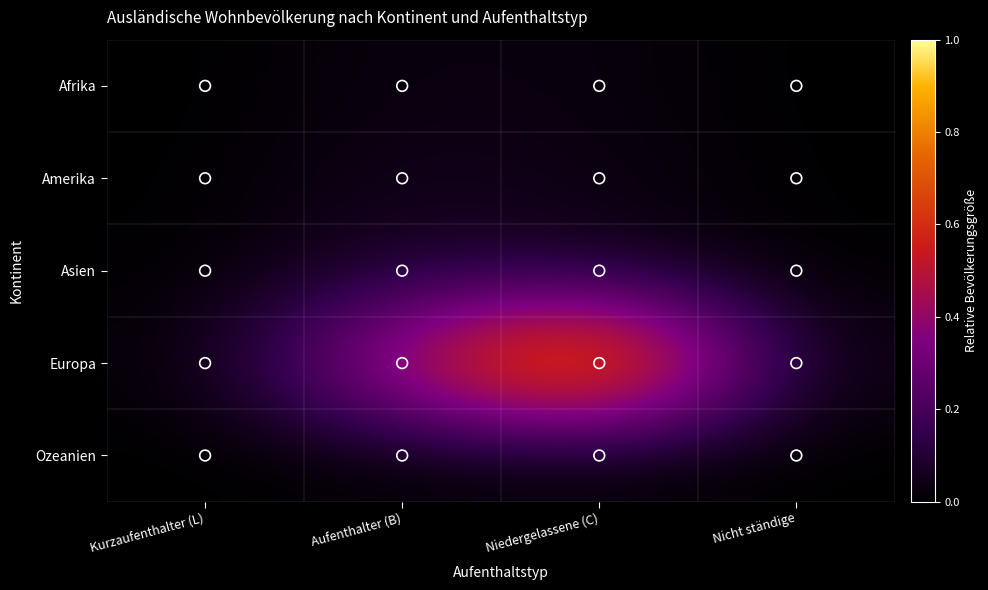

Between Kurzaufenthalter (L) and Aufenthalter (B), which series saw the biggest shift?

Europa